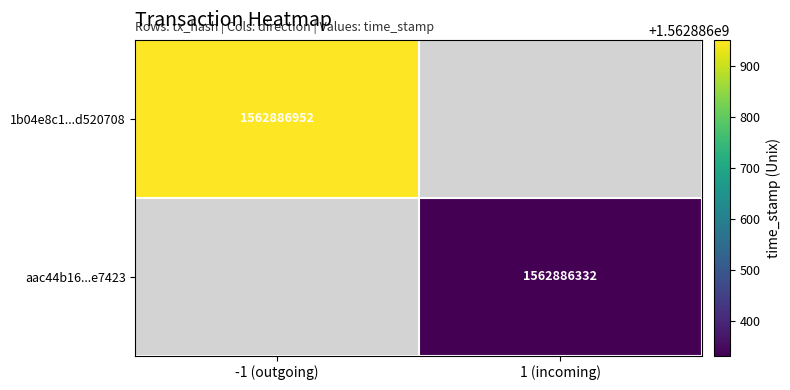

Which series changed the most between direction and time_stamp?

1b04e8c12832ad60011fb180bd96e782d520708